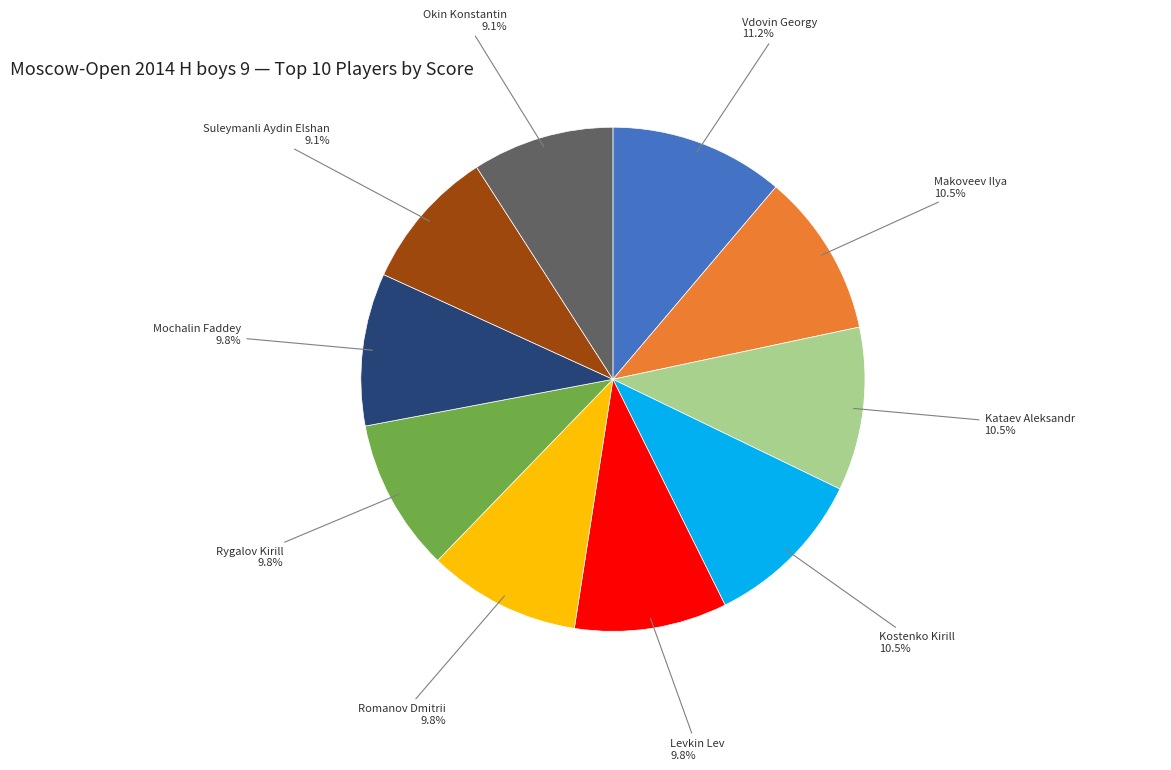

How many segments does this pie chart have?

10